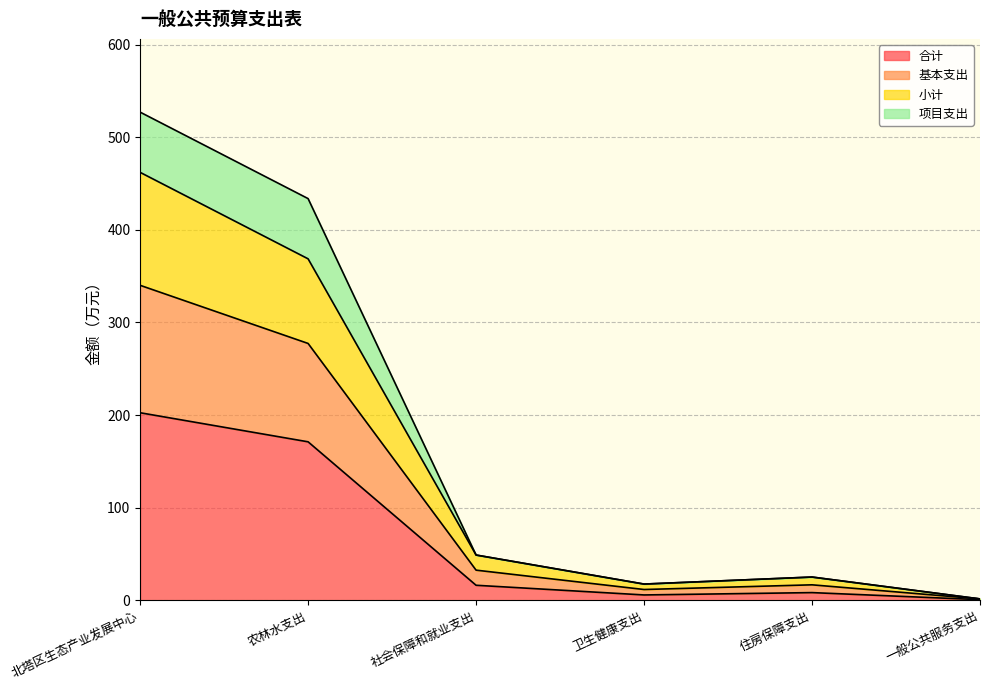

Is it true that 基本支出 equals 93.4 at 北塔区生态产业发展中心?

False